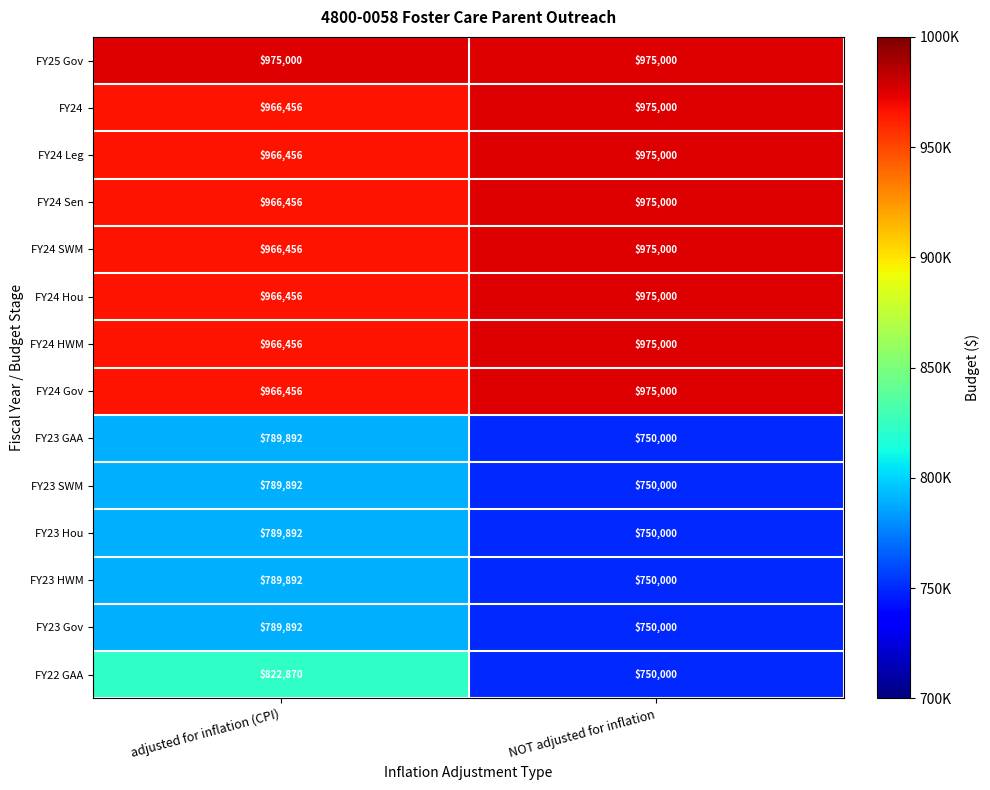

At which category is the sum across all series the highest?

adjusted for inflation (CPI)